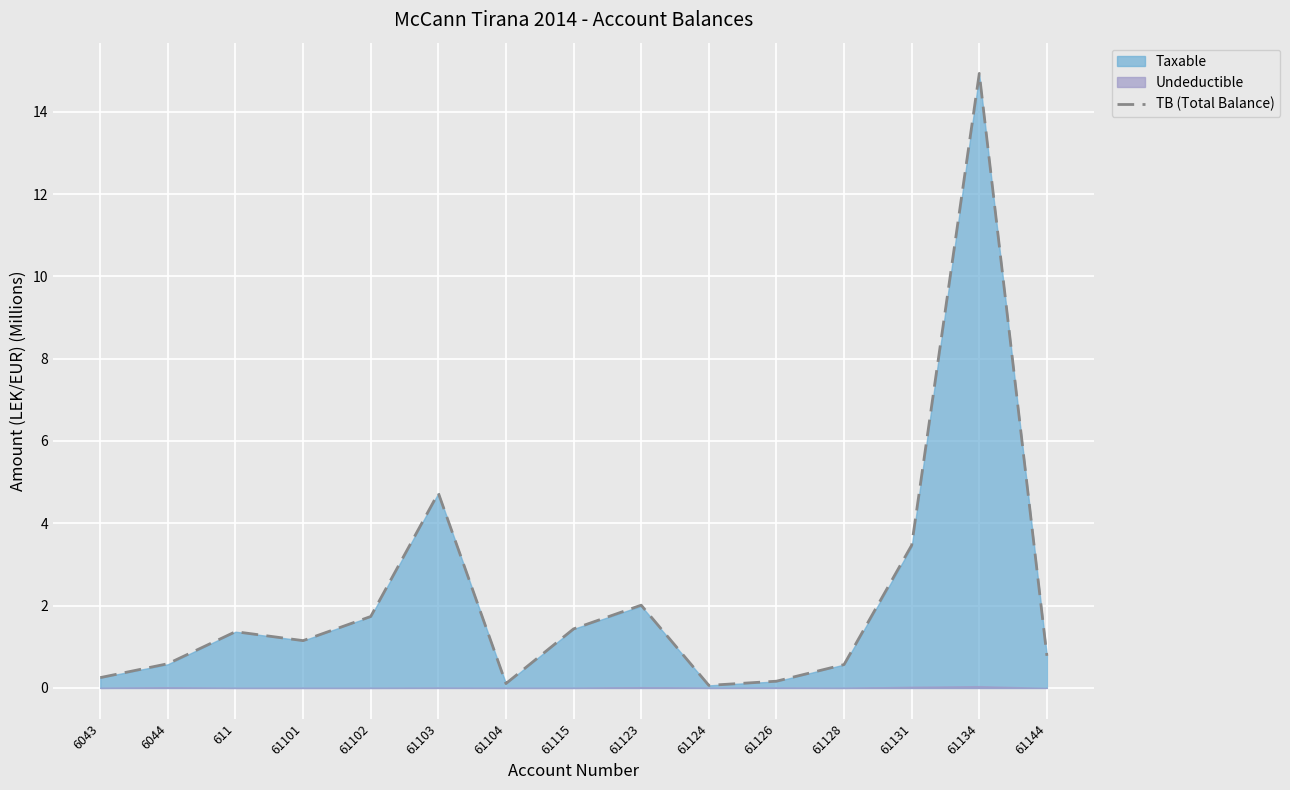

The chart shows a value of 0.2 at 61128. True or false?

False